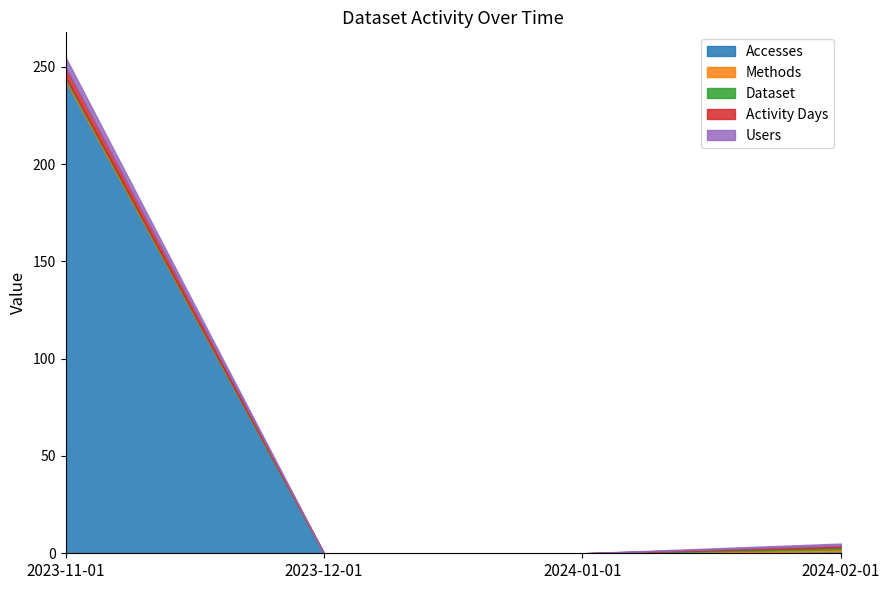

What is the maximum value for Methods?

1